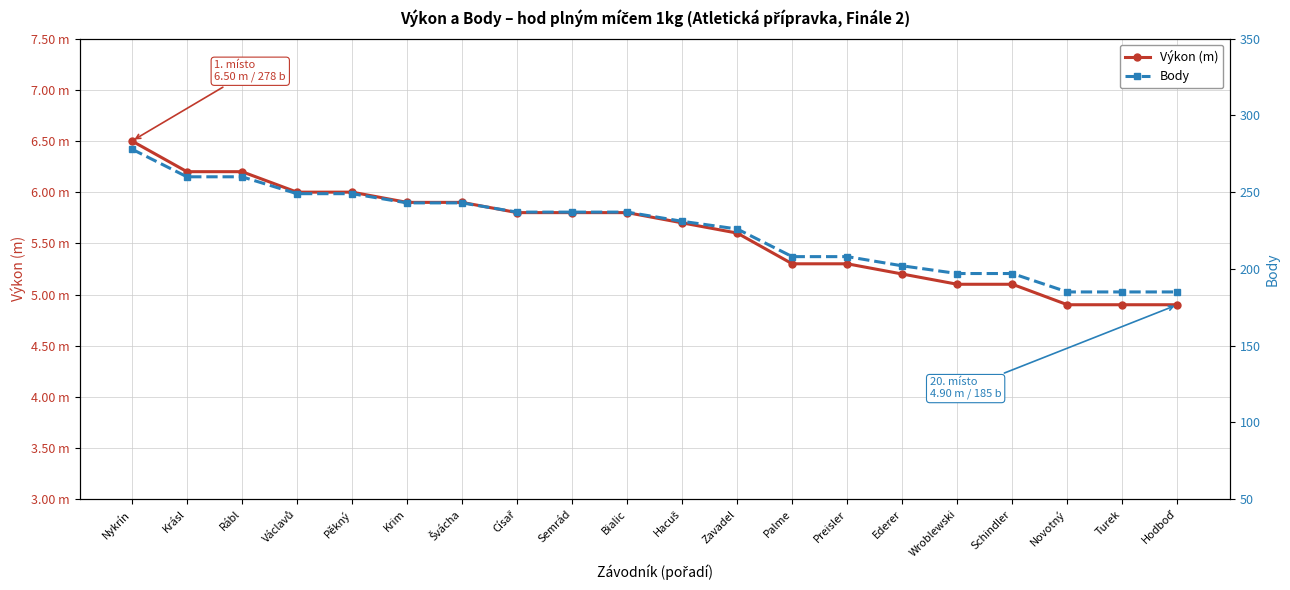

Reading right to left, extract all data points from this chart.

Výkon (m): Hodboď=4.9	Turek=4.9	Novotný=4.9	Schindler=5.1	Wroblewski=5.1	Ederer=5.2	Preisler=5.3	Palme=5.3	Zavadel=5.6	Hacuš=5.7	Bialic=5.8	Semrád=5.8	Císař=5.8	Švácha=5.9	Krim=5.9	Pěkný=6.0	Václavů=6.0	Rábl=6.2	Krásl=6.2	Nykrín=6.5
Body: Hodboď=185.0	Turek=185.0	Novotný=185.0	Schindler=197.0	Wroblewski=197.0	Ederer=202.0	Preisler=208.0	Palme=208.0	Zavadel=226.0	Hacuš=231.0	Bialic=237.0	Semrád=237.0	Císař=237.0	Švácha=243.0	Krim=243.0	Pěkný=249.0	Václavů=249.0	Rábl=260.0	Krásl=260.0	Nykrín=278.0